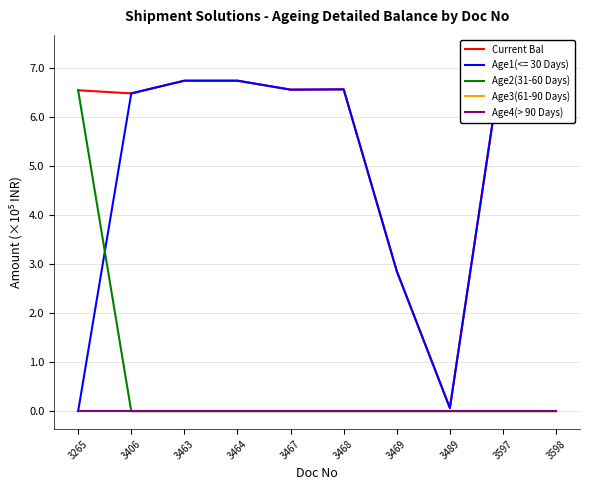

Where is Age3(61-90 Days) nearest to the value 0?

3265